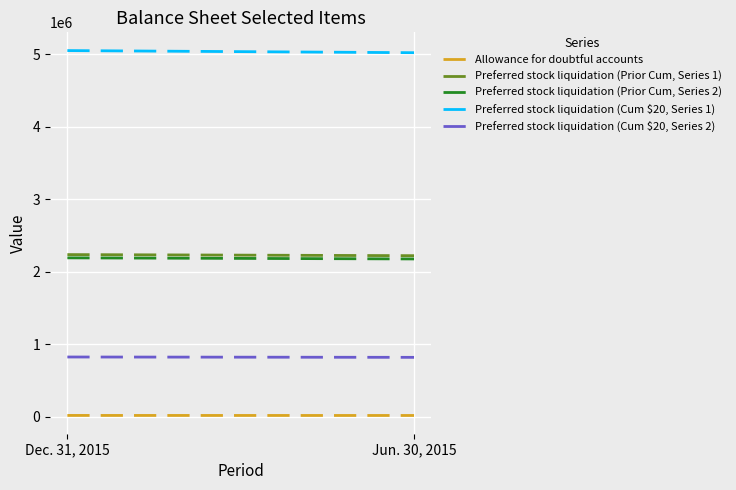

What is the total value across all series at Jun. 30, 2015?

10248470